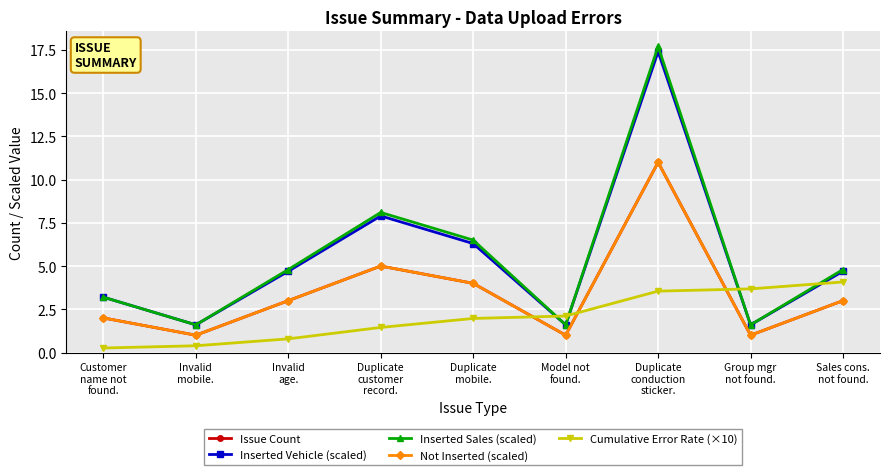

Is this an area chart (filled region under the line)?

No